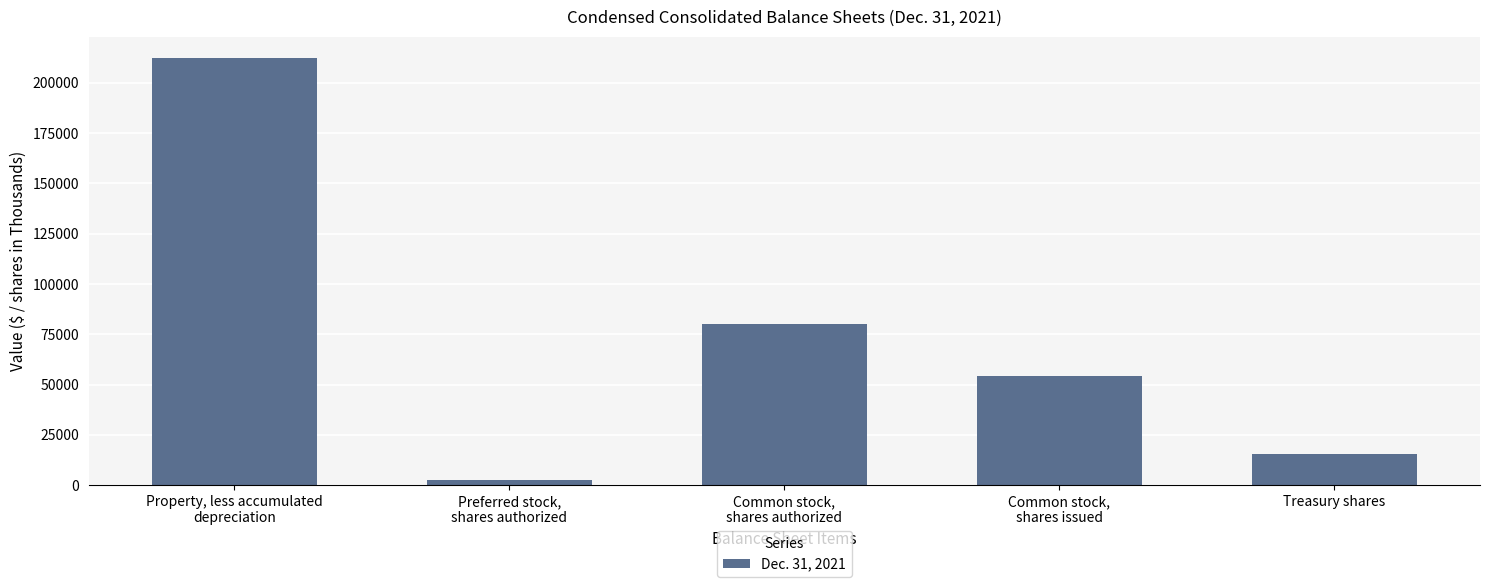

What position from the right is Common stock,
shares authorized?

3